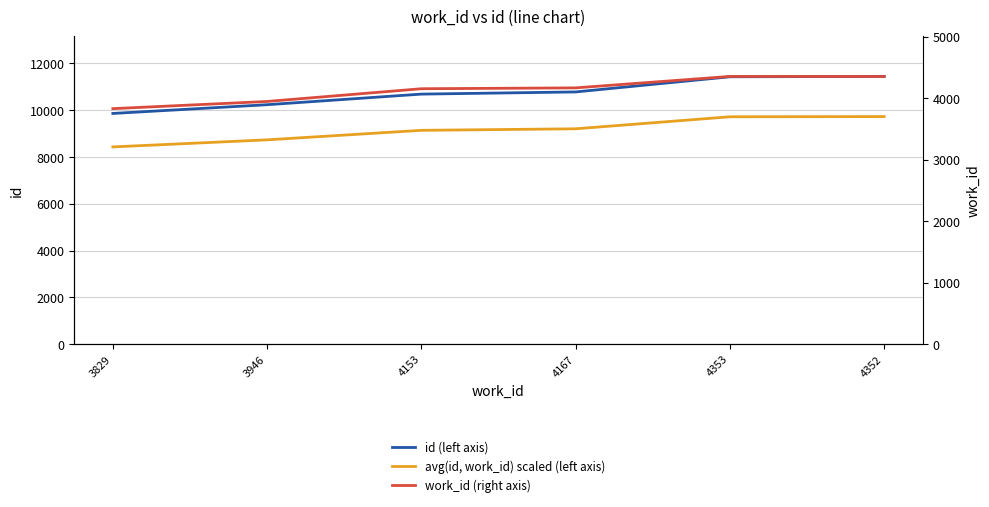

How many data points in avg(id, work_id) scaled (left axis) are less than 9205?

3